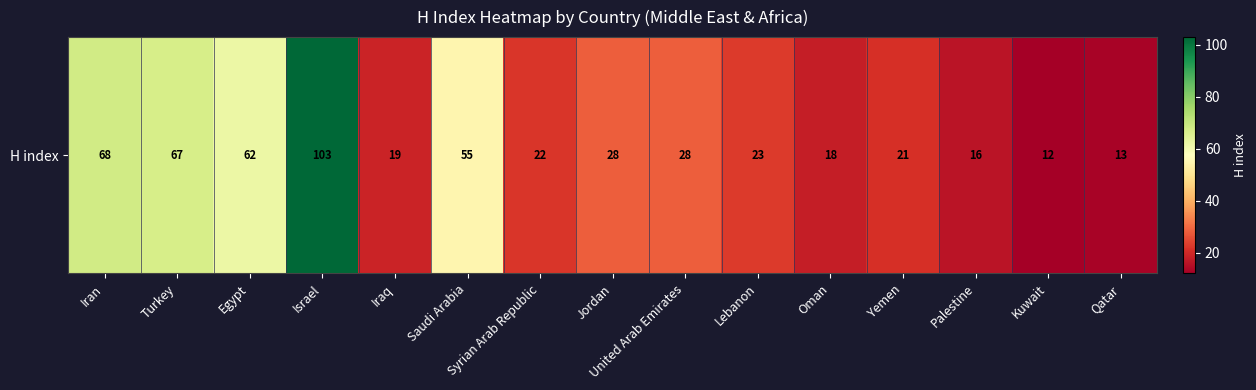

What is the sum of the values at Lebanon and Saudi Arabia?

78